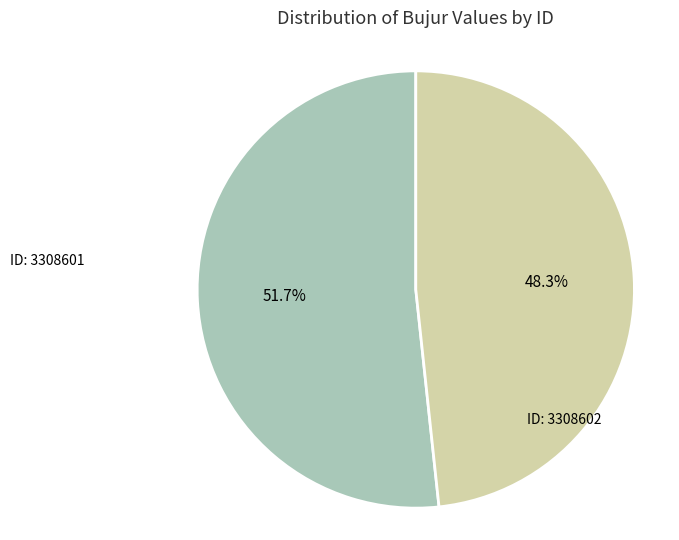

To the nearest percent, what is the difference between the largest and smallest slice percentages?

3%